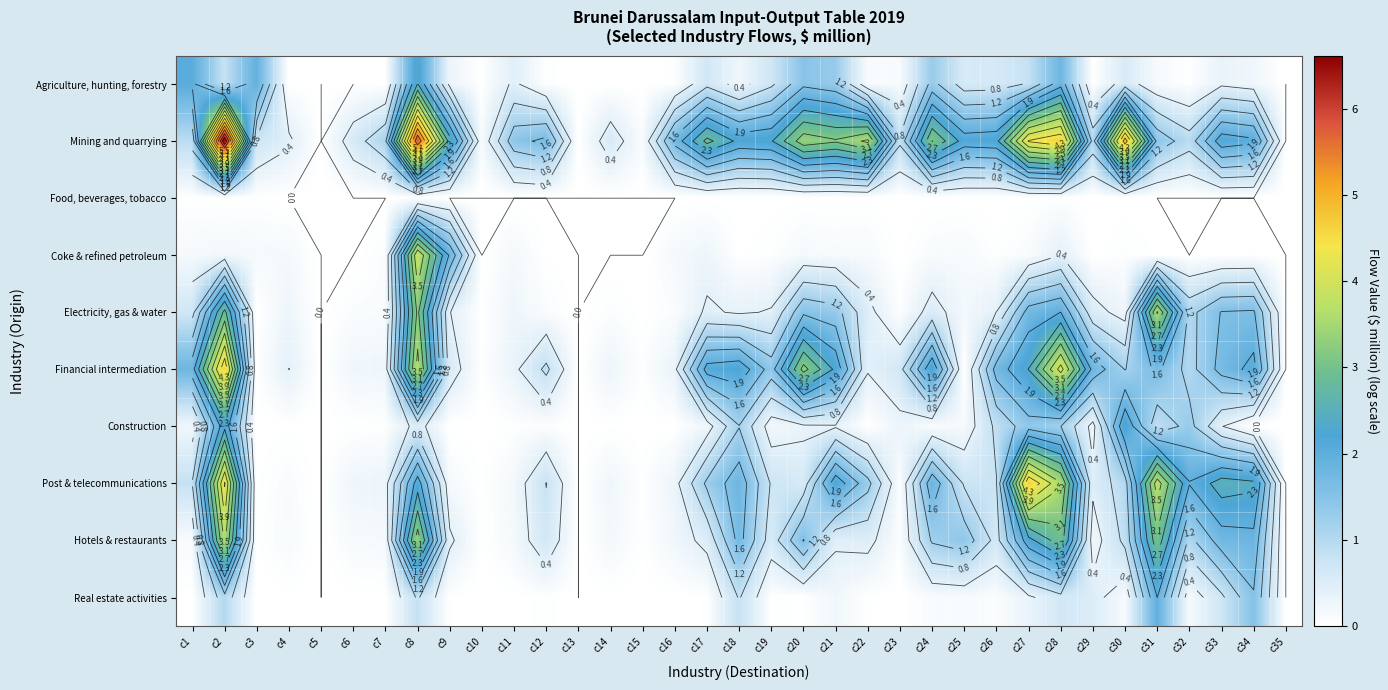

What is the approximate value of Mining and quarrying at c32?

0.9